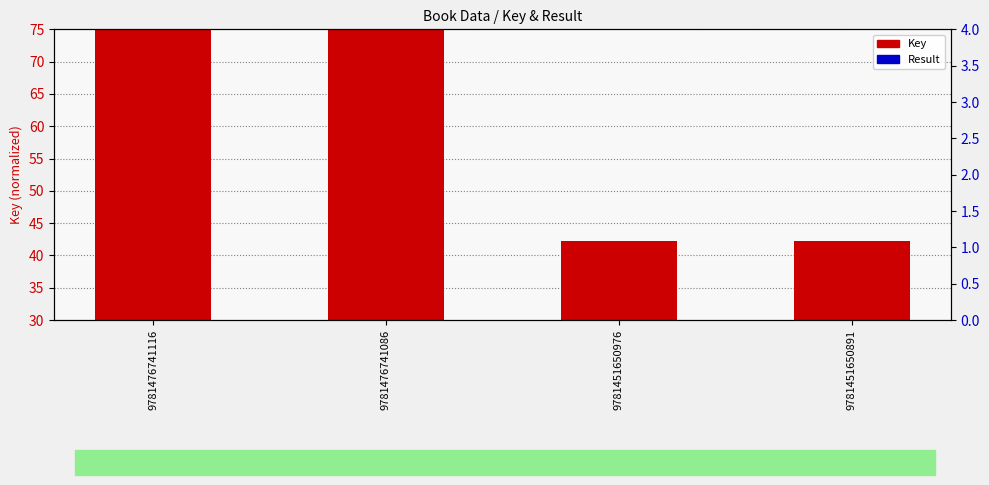

Which series contains the highest Y value?

Key (normalized)